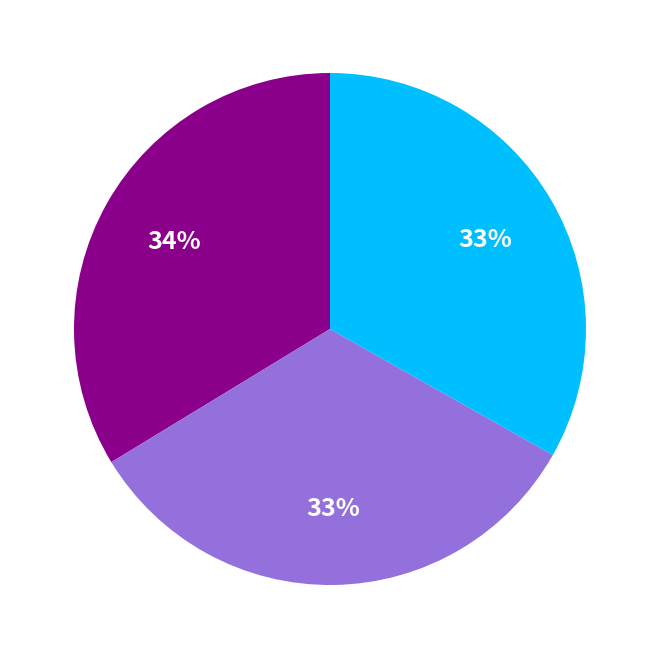

Is there a majority slice in this chart?

No